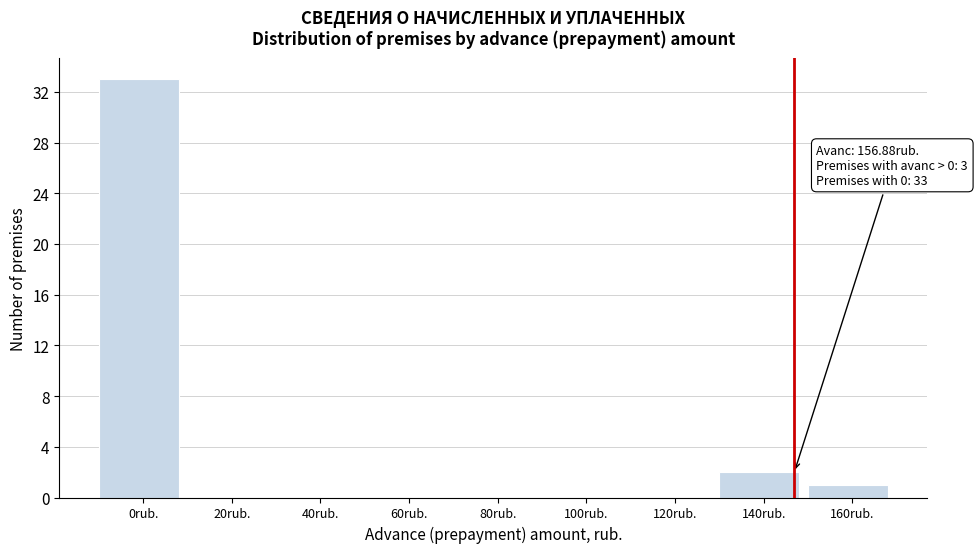

Reading left to right, list all the values displayed in this chart.

0rub.=33	20rub.=0	40rub.=0	60rub.=0	80rub.=0	100rub.=0	120rub.=0	140rub.=2	160rub.=1